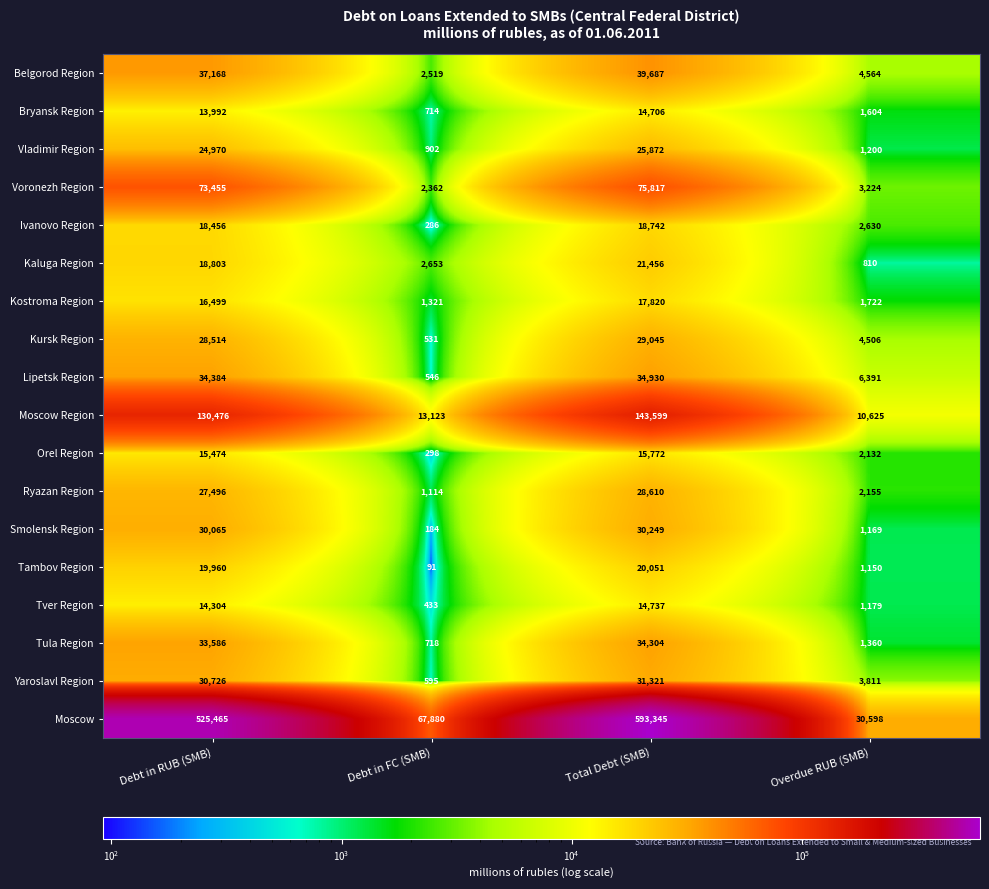

Which series has the largest total across all categories?

Moscow